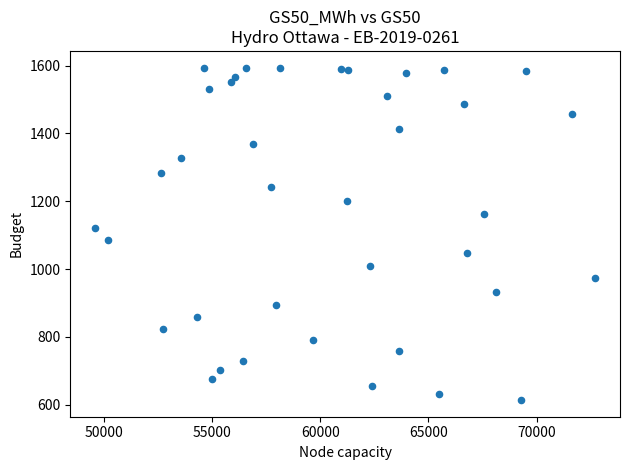

What is the range of X values (max minus min)?

23073.1